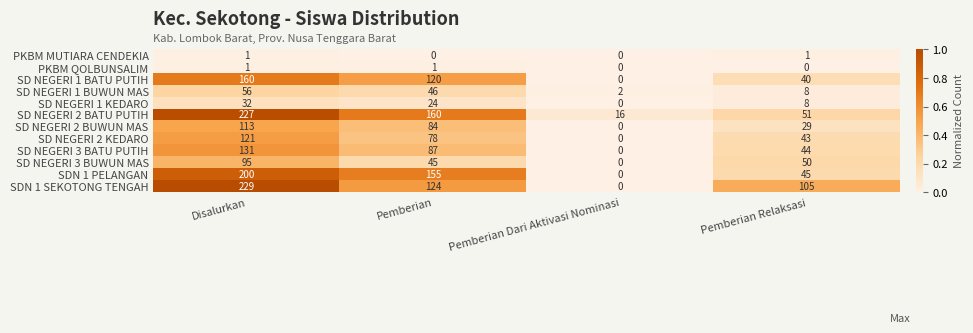

Which category has the lowest value in the SD NEGERI 1 BATU PUTIH series?

Pemberian Dari Aktivasi Nominasi